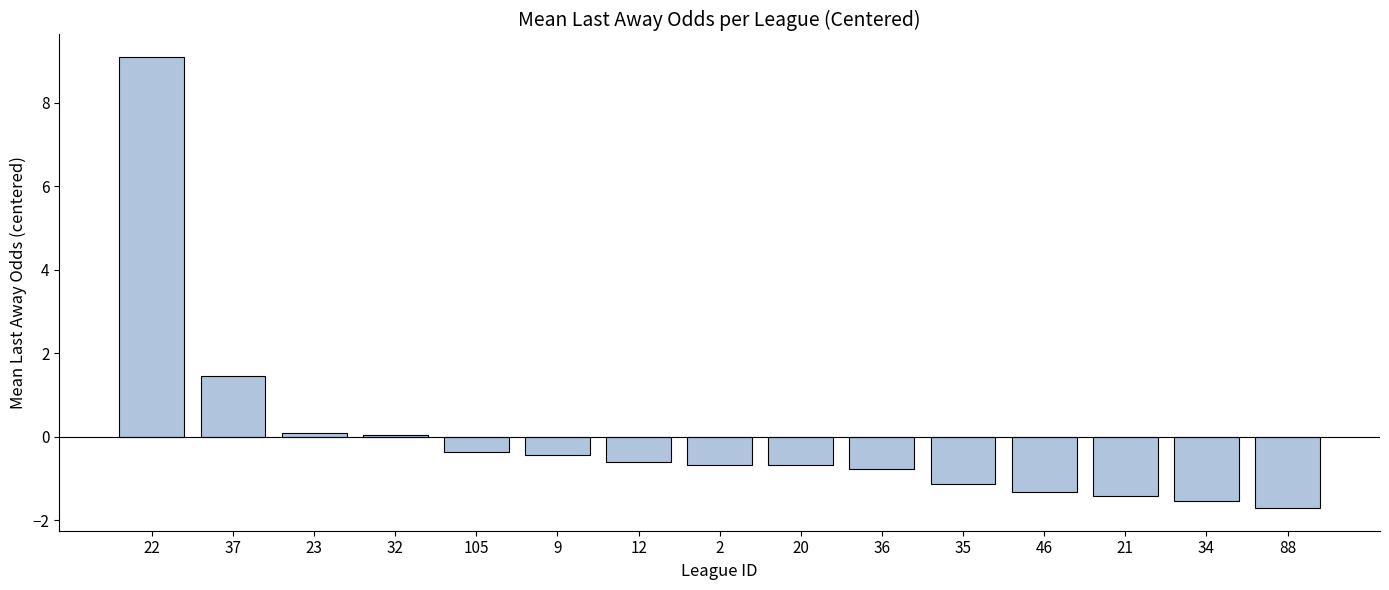

How many categories are shown in the chart?

15